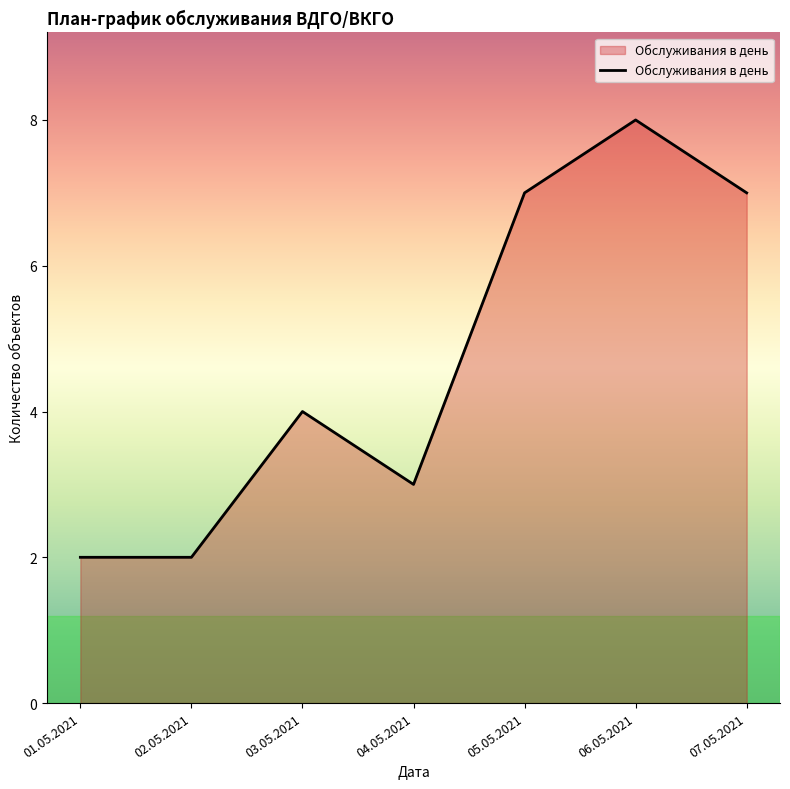

How many values are between 2 and 7?

6